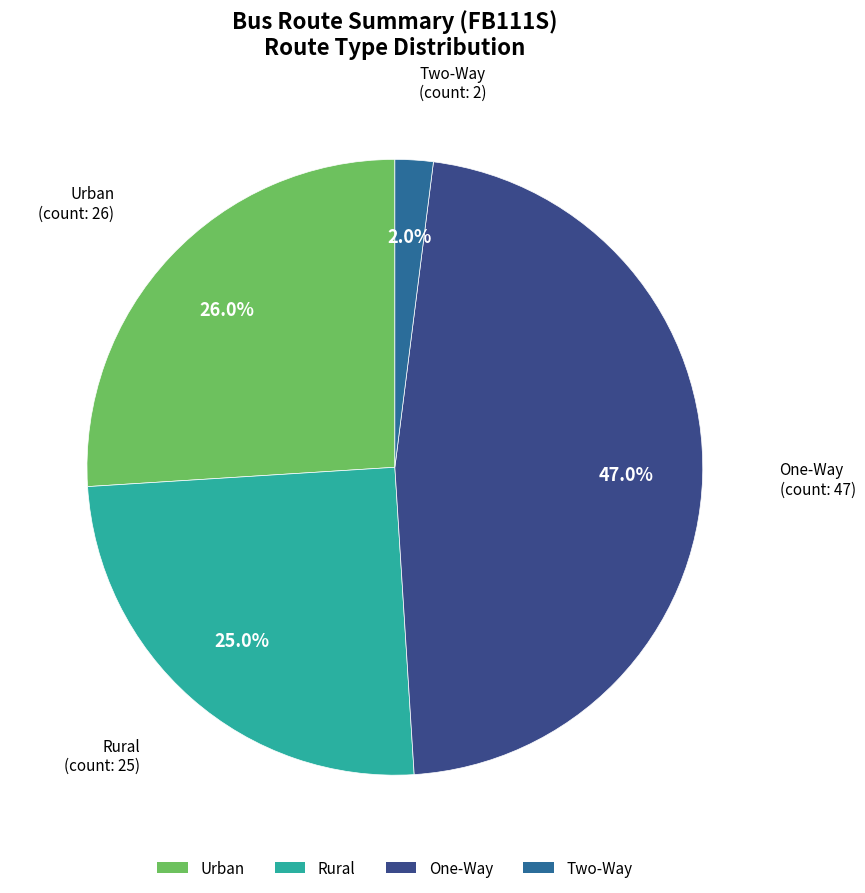

What is the largest slice in the pie chart?

One-Way